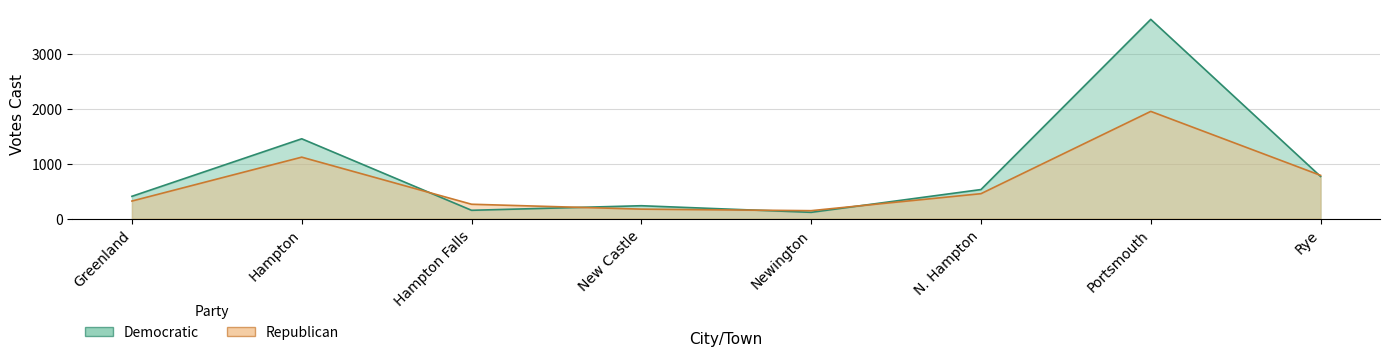

How many intersections are there between Democratic and Republican?

5